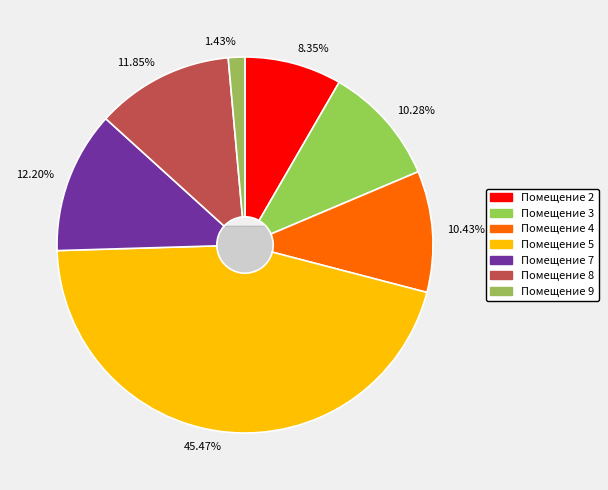

Which category has the biggest portion of the pie?

5